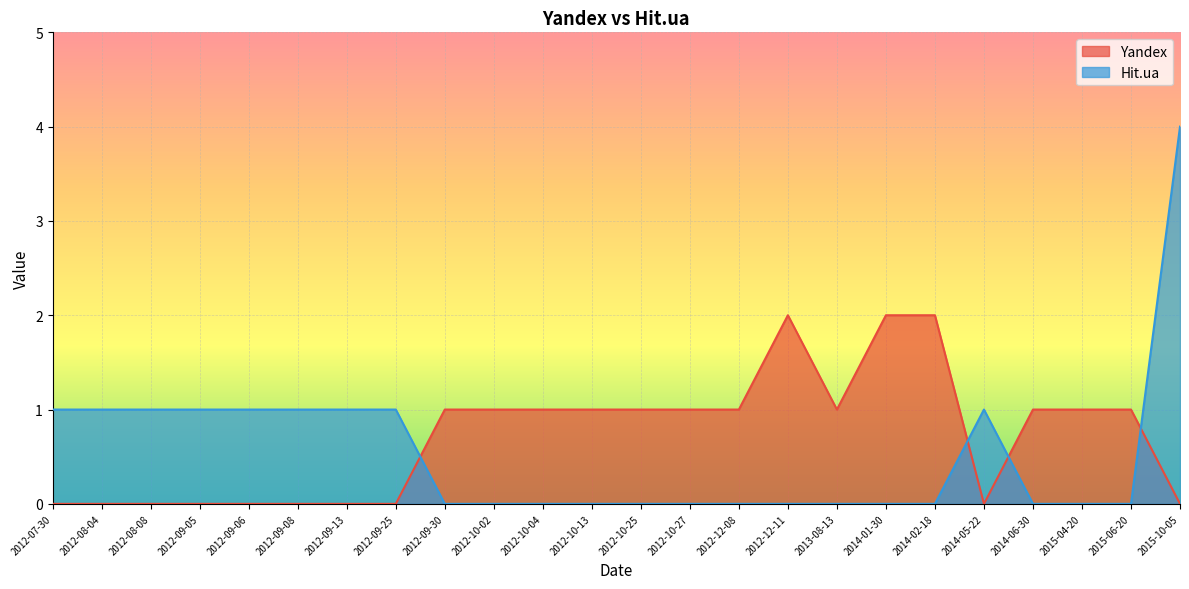

How many intersections are there between Hit.ua and Yandex?

4